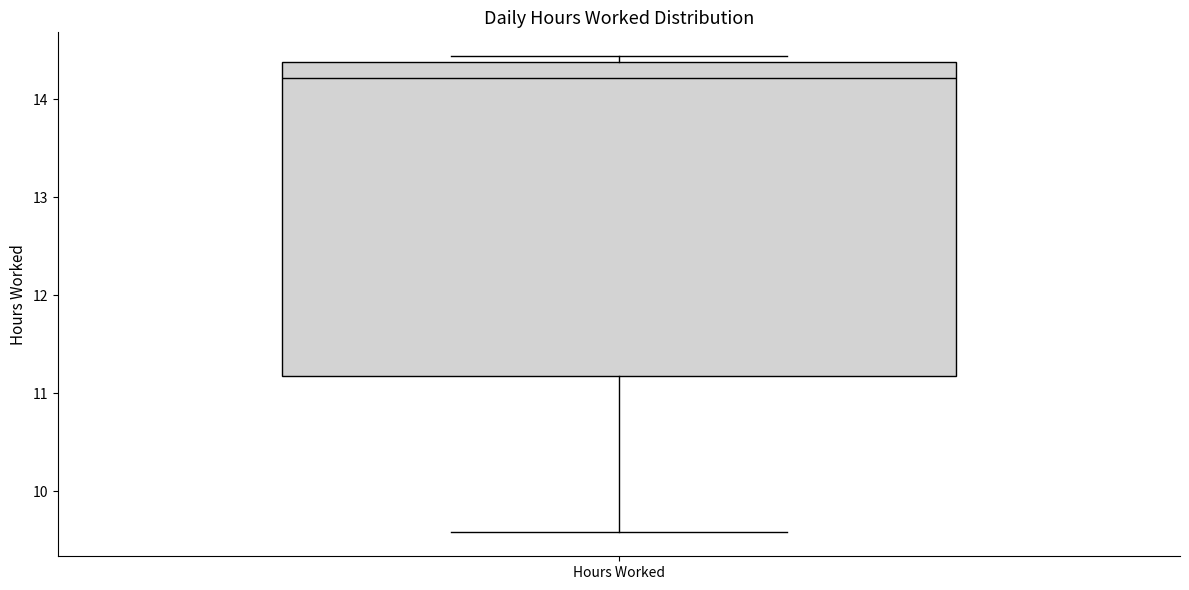

Transcribe this box plot: give where the median line is, the range the box spans, and where the two whiskers end, as read against the y-axis. The values are not printed on the chart, so give them approximately, as read against the axis.

median 14.2, box 11.2 to 14.4, whiskers 9.6 to 14.4 (just above the box's upper edge)